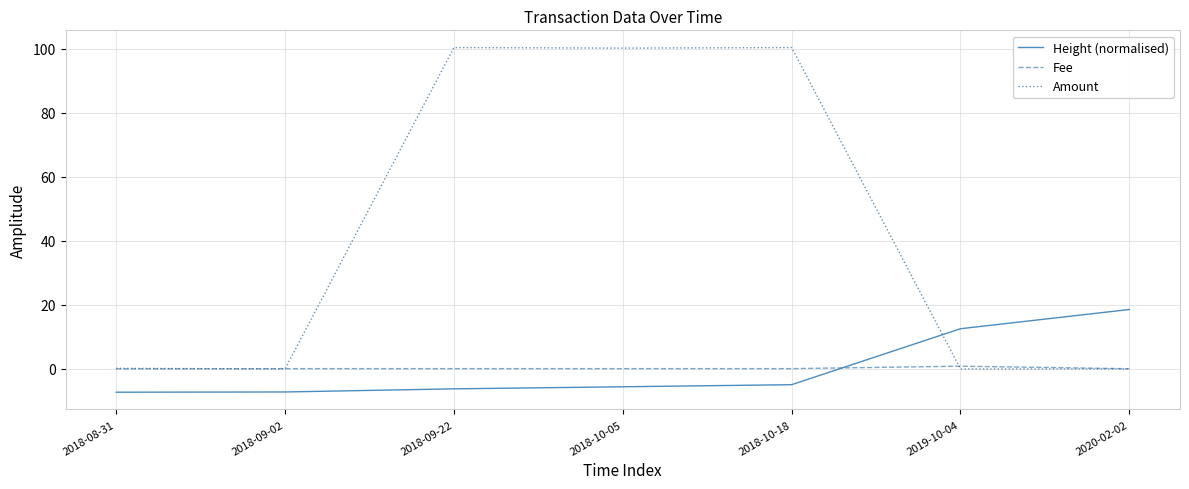

Is it true that Fee equals 0.1 at 2020-02-02?

True